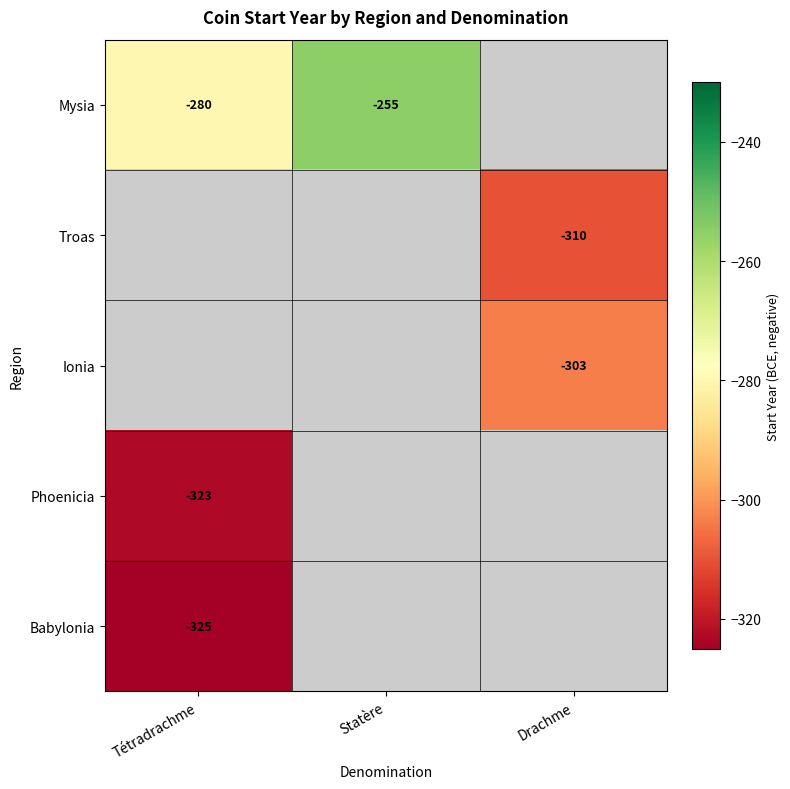

What is the difference between the Mysia values at Statère and Tétradrachme?

25